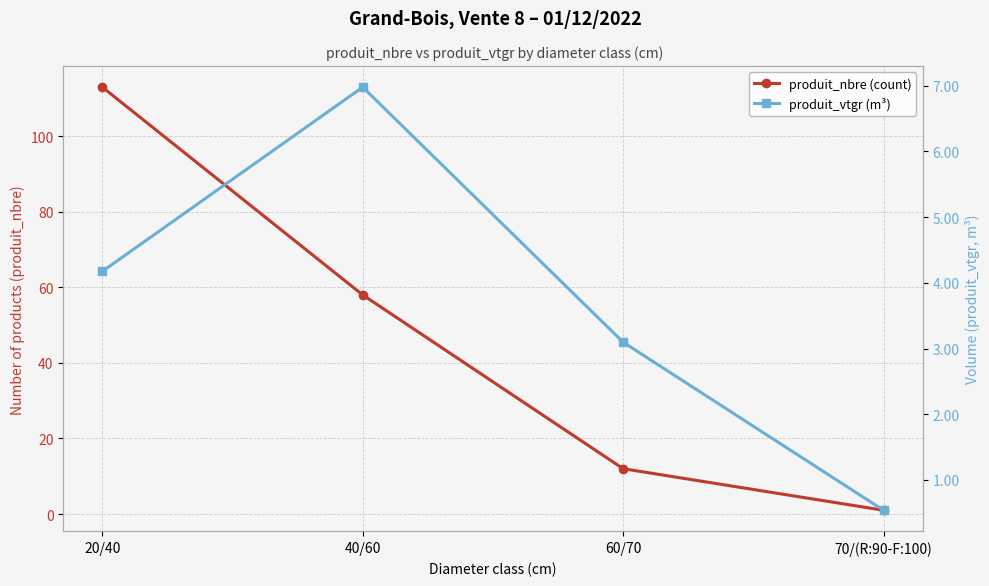

Reading right to left, transcribe all the data shown in this chart.

produit_nbre (count): 70/(R:90-F:100)=1.0	60/70=12.0	40/60=58.0	20/40=113.0
produit_vtgr (m³): 70/(R:90-F:100)=0.5	60/70=3.1	40/60=7.0	20/40=4.2